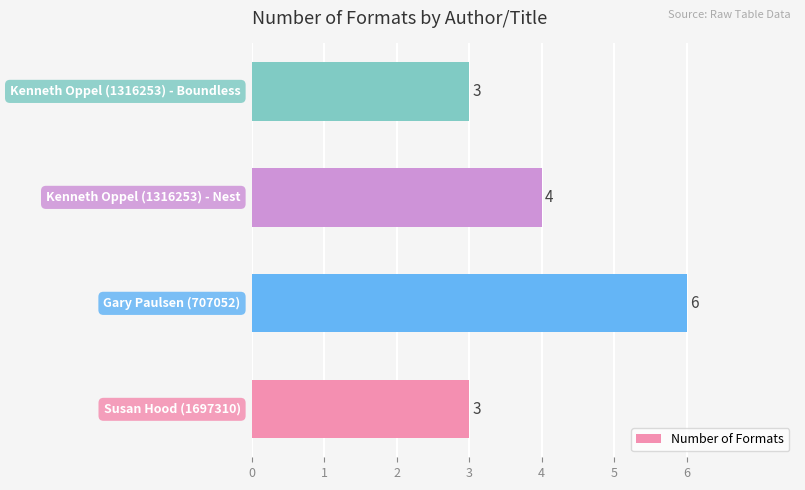

What is the minimum value shown in the chart?

3